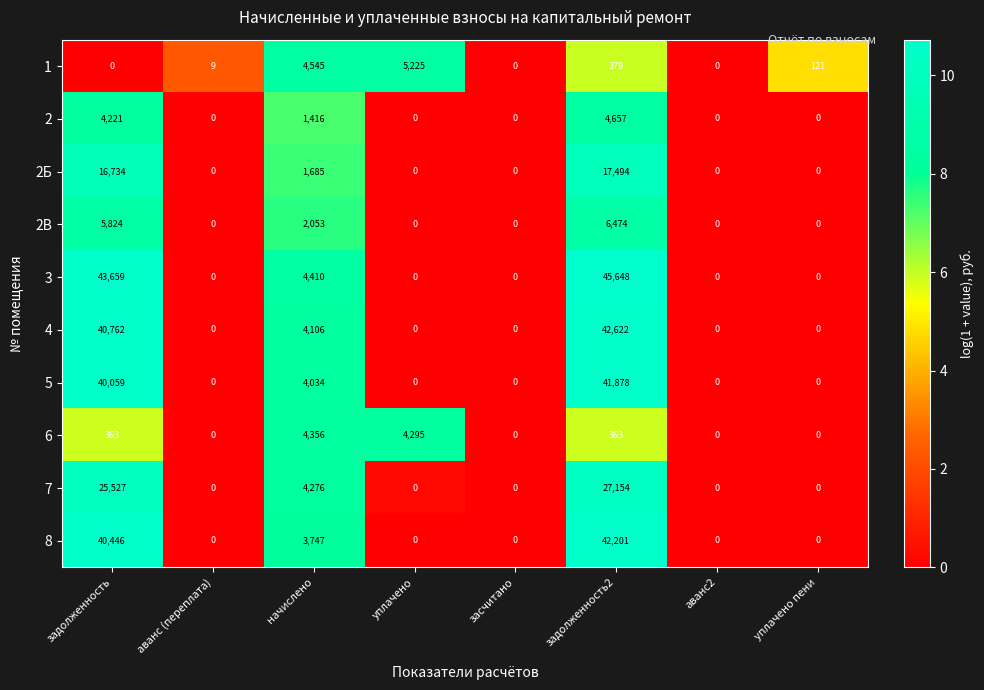

Rank the series by their maximum value, from lowest to highest.

6, 2, 1, 2В, 2Б, 7, 5, 8, 4, 3